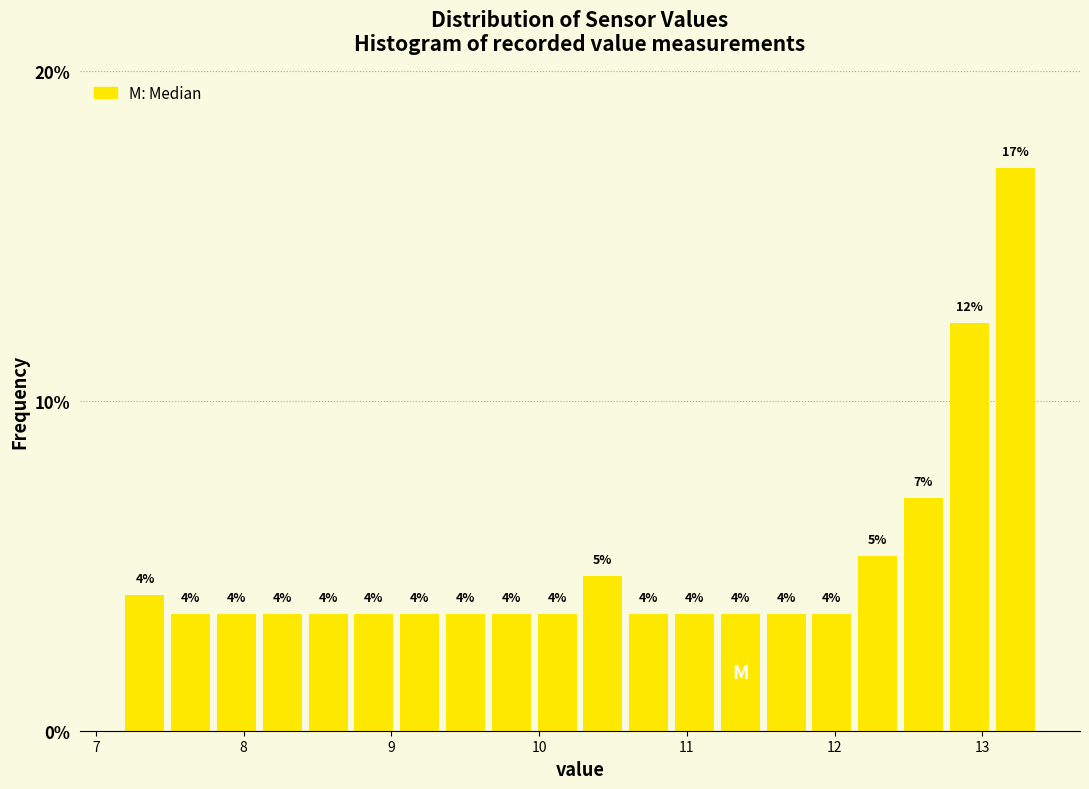

Read against the x-axis, roughly where is the centre of the tallest bar?

13.2